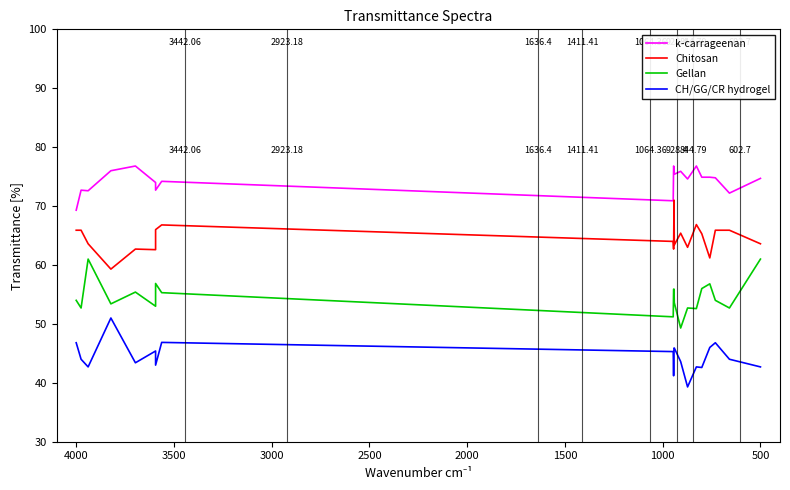

What is the difference between the maximum and minimum values in the k-carrageenan series?

7.5